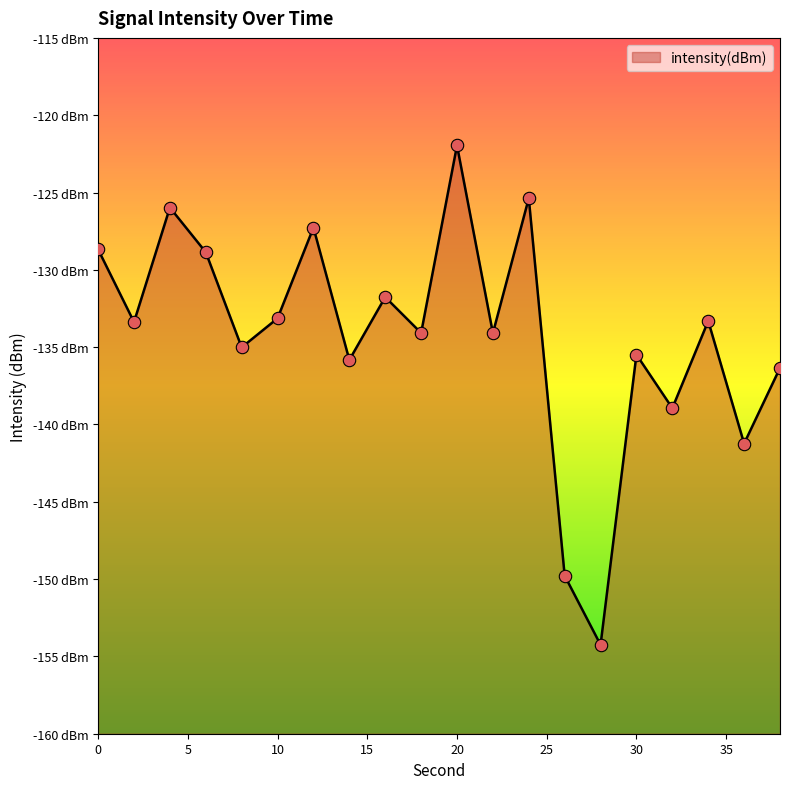

Between 28 and 10, which is larger?

10